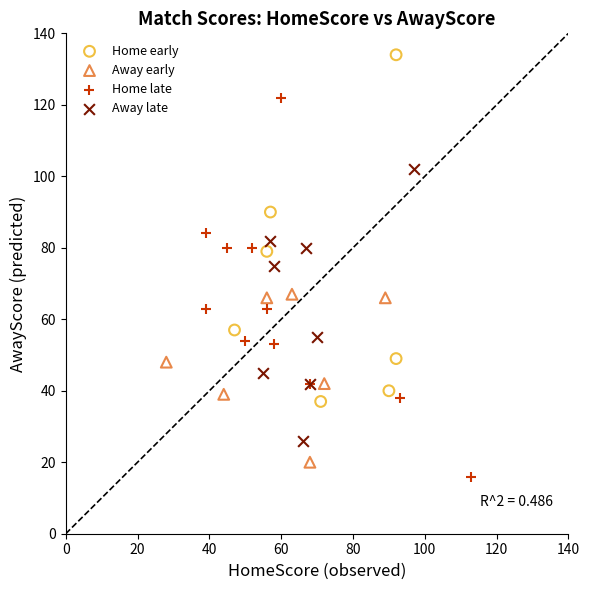

Which series has the widest spread of Y values?

Home late